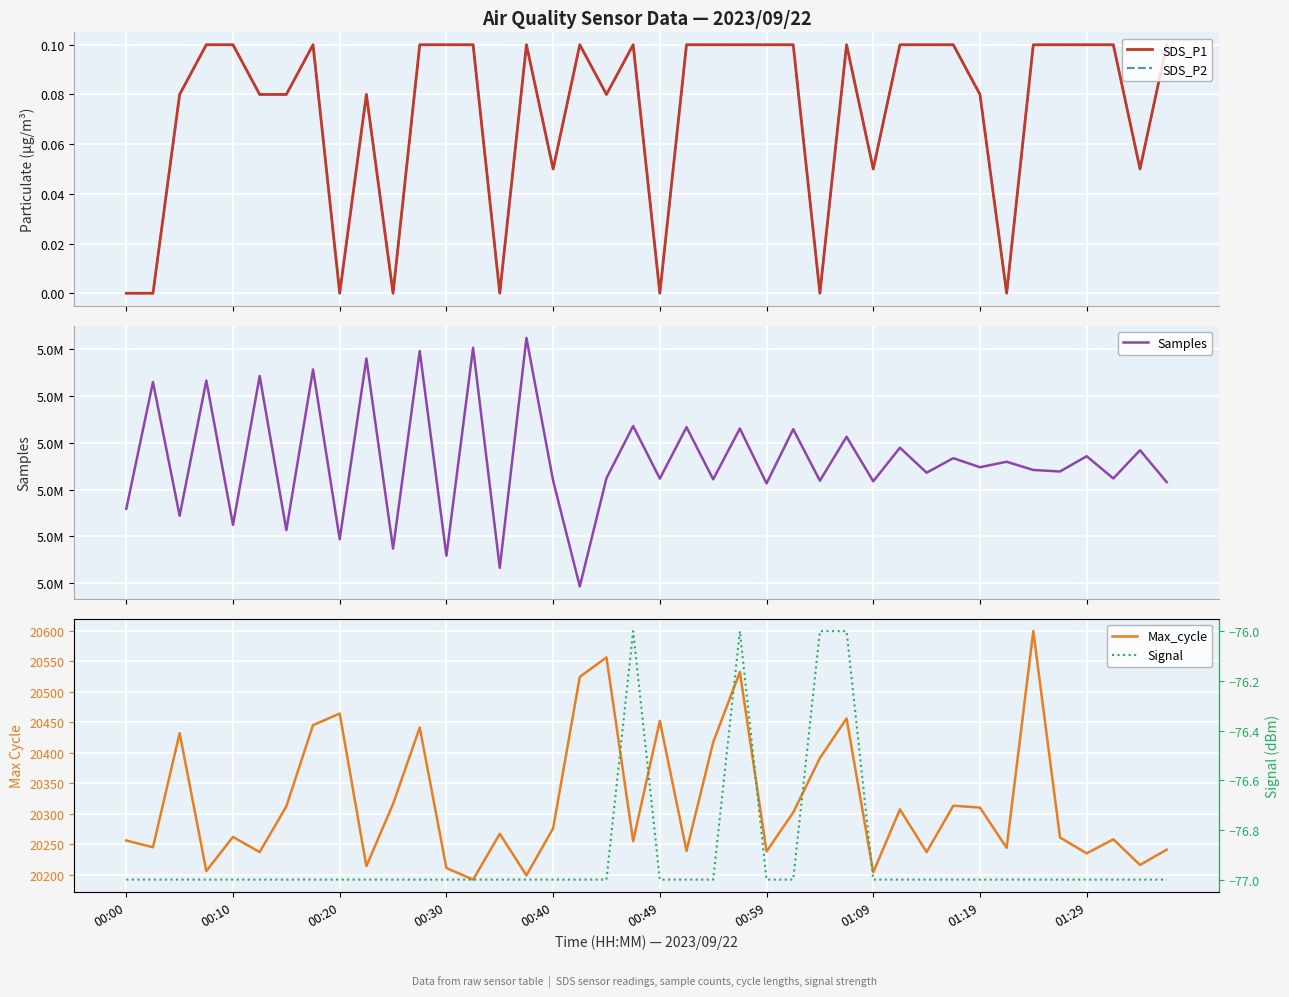

At how many categories does at least one series exceed 4030803?

40